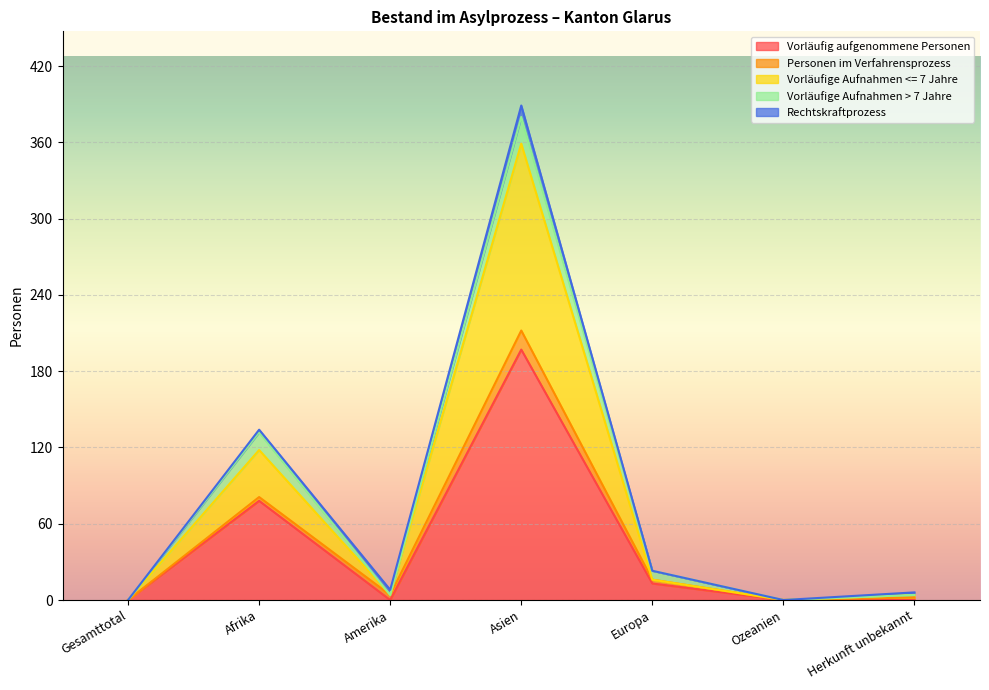

Is it true that Vorläufige Aufnahmen > 7 Jahre equals 7 at Herkunft unbekannt?

False